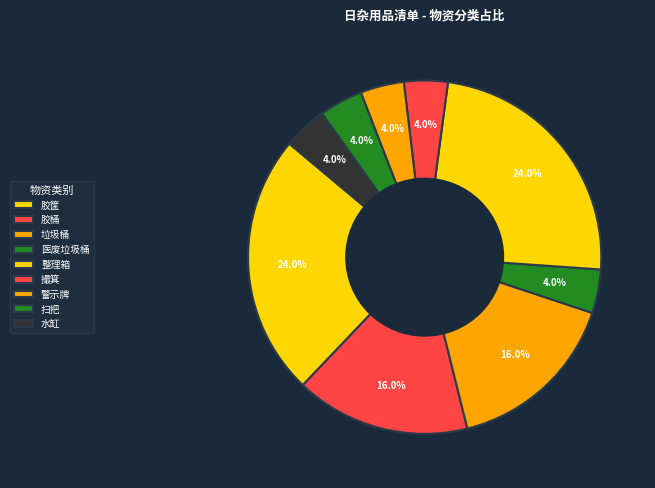

To the nearest percent, what percentage of the pie is 医废垃圾桶?

4%